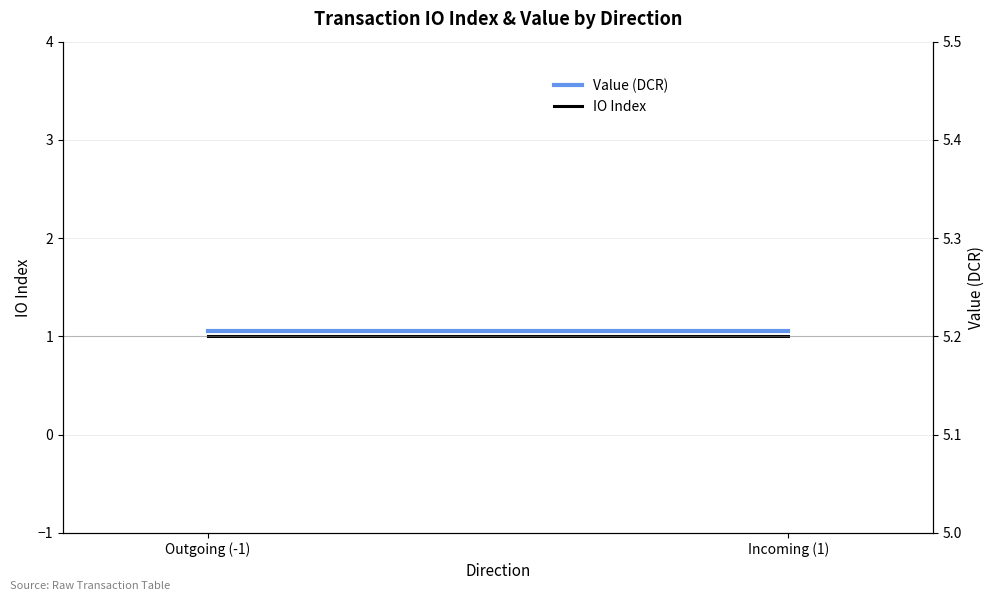

What is the sum of all IO Index values?

2.0